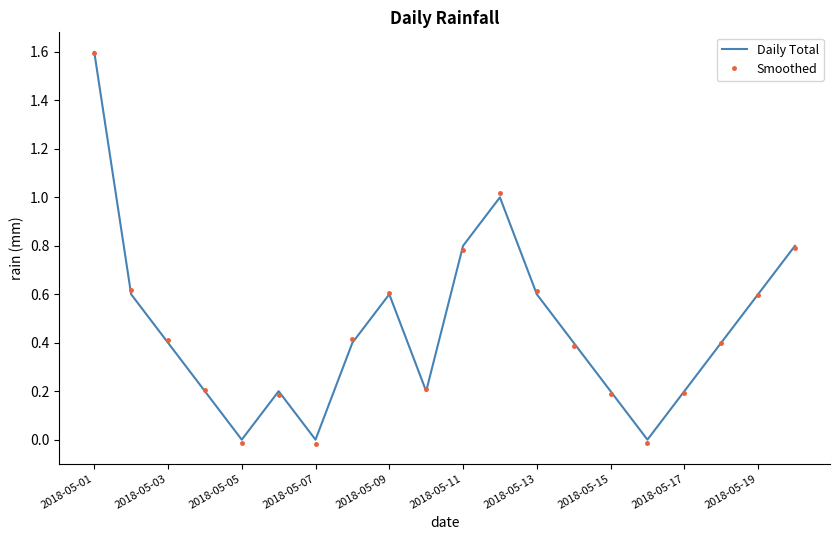

What is the highest value of the Daily Total series?

1.6